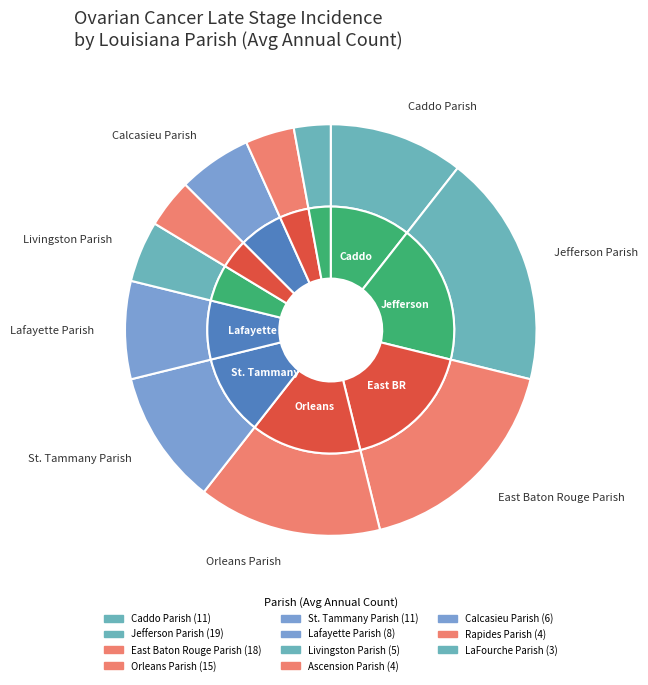

What is the smallest slice in the pie chart?

LaFourche Parish